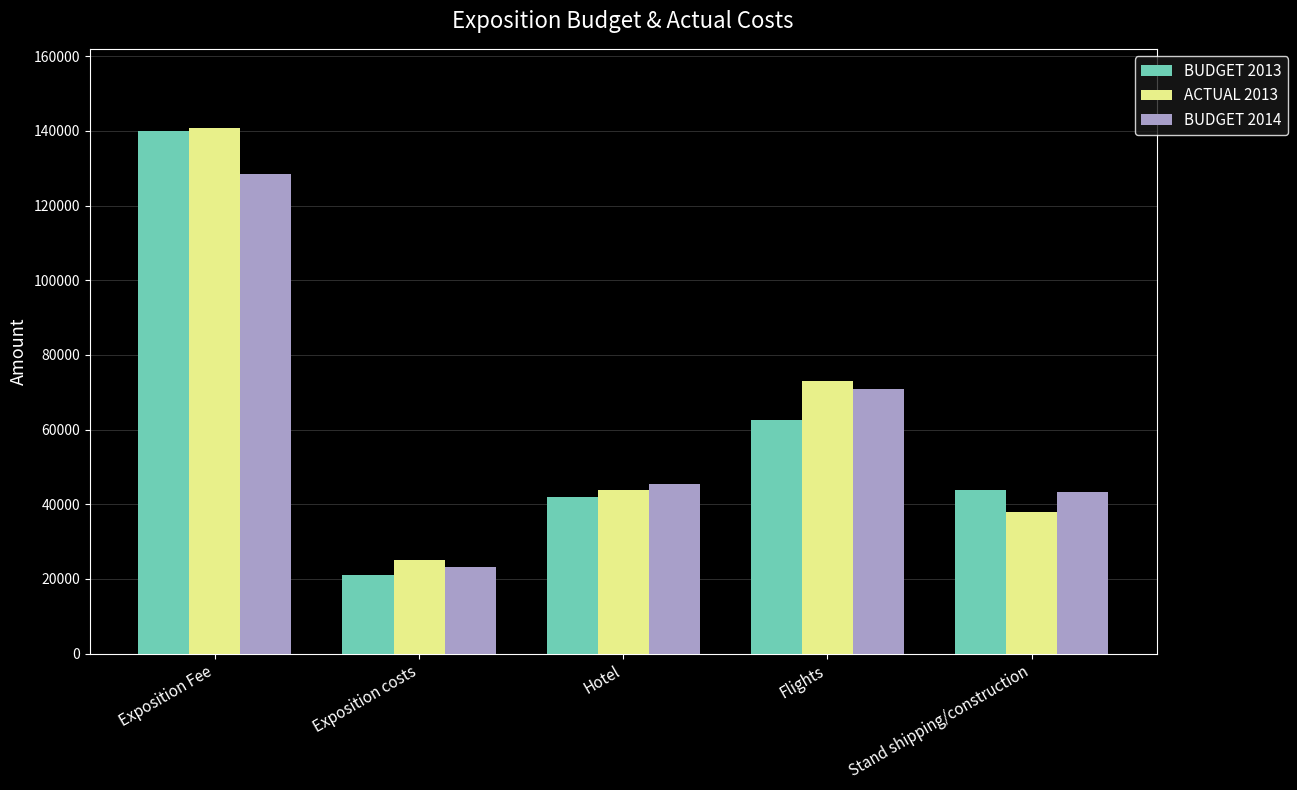

What is the label of the 1st bar from the right?

Stand shipping/construction